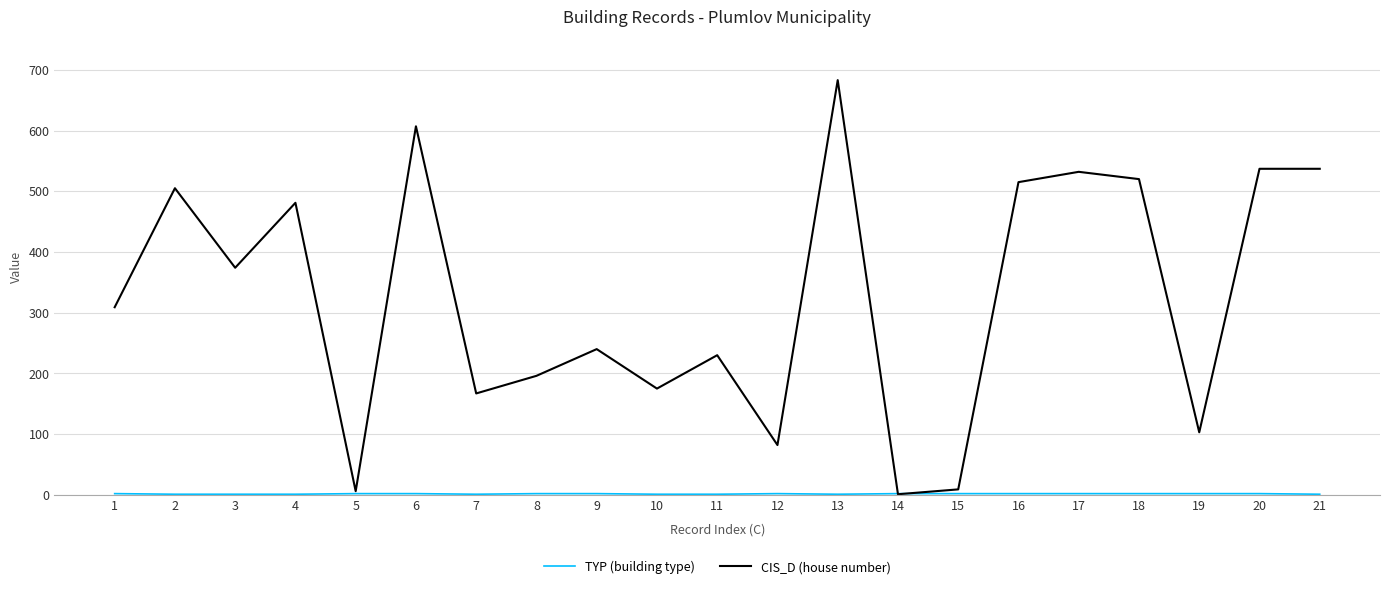

At how many categories does at least one series exceed 600?

2